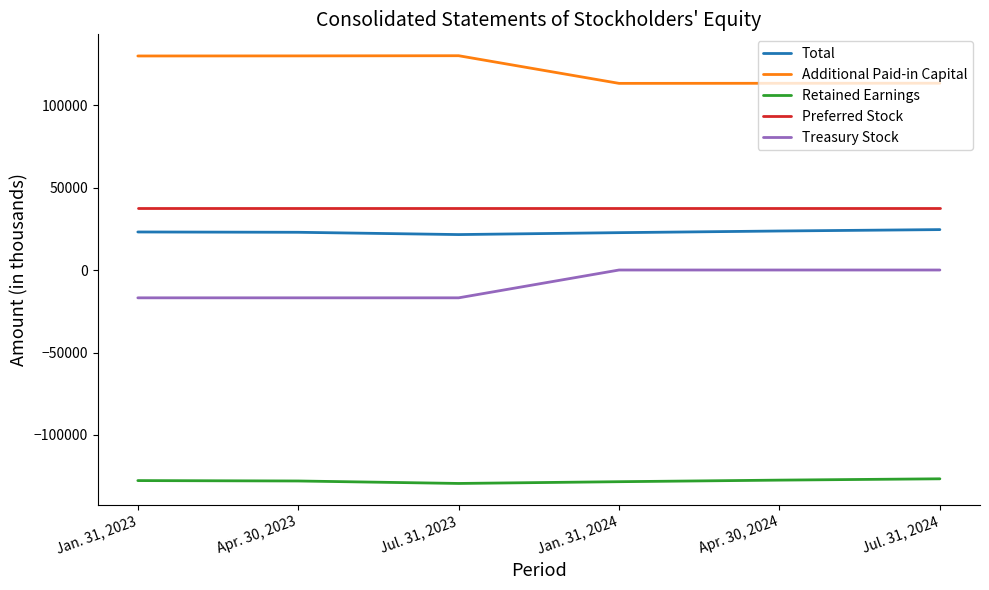

Is the value of Treasury Stock at Jan. 31, 2023 greater than the value of Retained Earnings at Jul. 31, 2024?

Yes